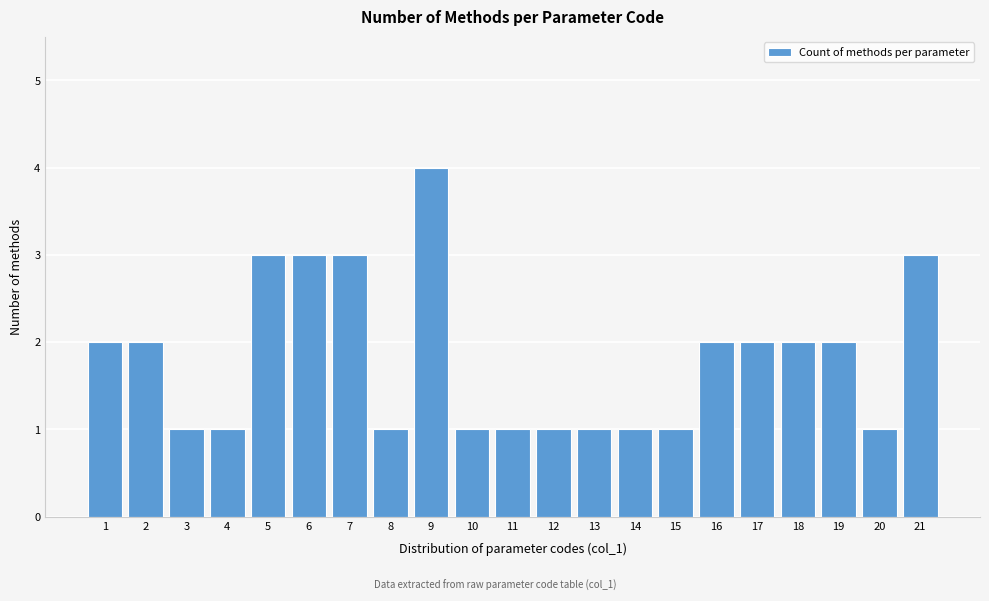

Reading right to left, what are all the values shown in this chart?

21=3	20=1	19=2	18=2	17=2	16=2	15=1	14=1	13=1	12=1	11=1	10=1	9=4	8=1	7=3	6=3	5=3	4=1	3=1	2=2	1=2